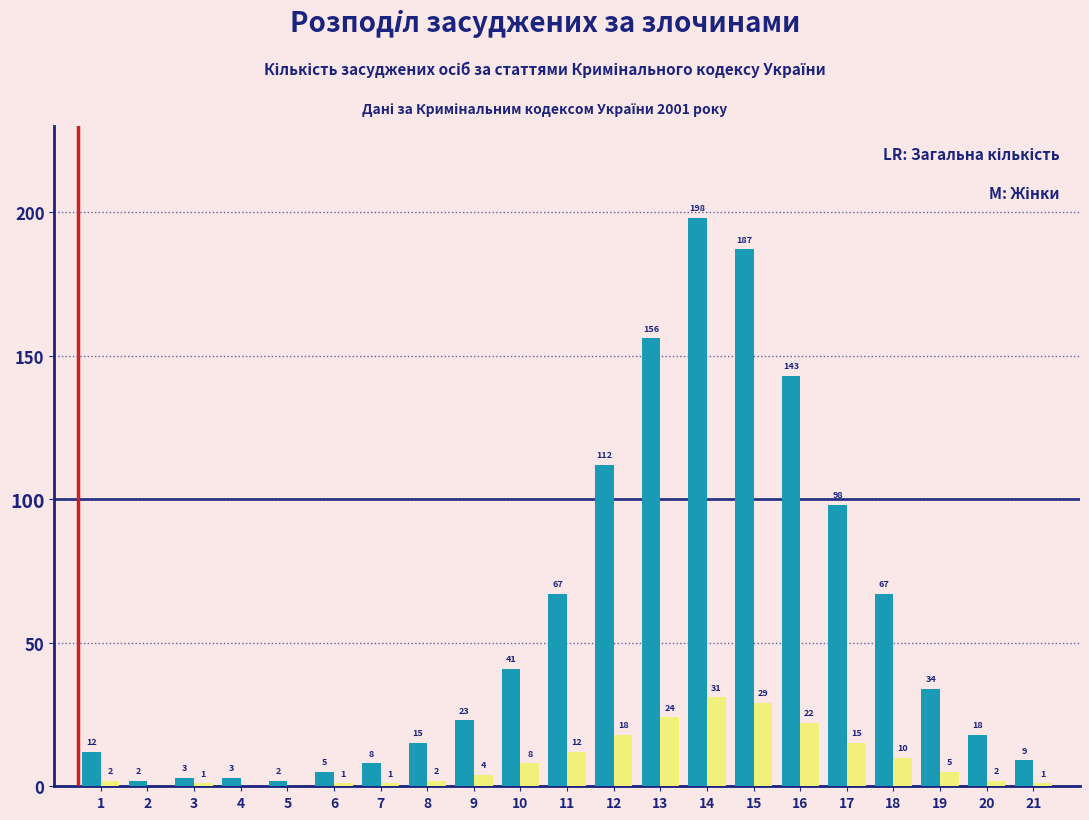

What is the total value across all series at 15?

216